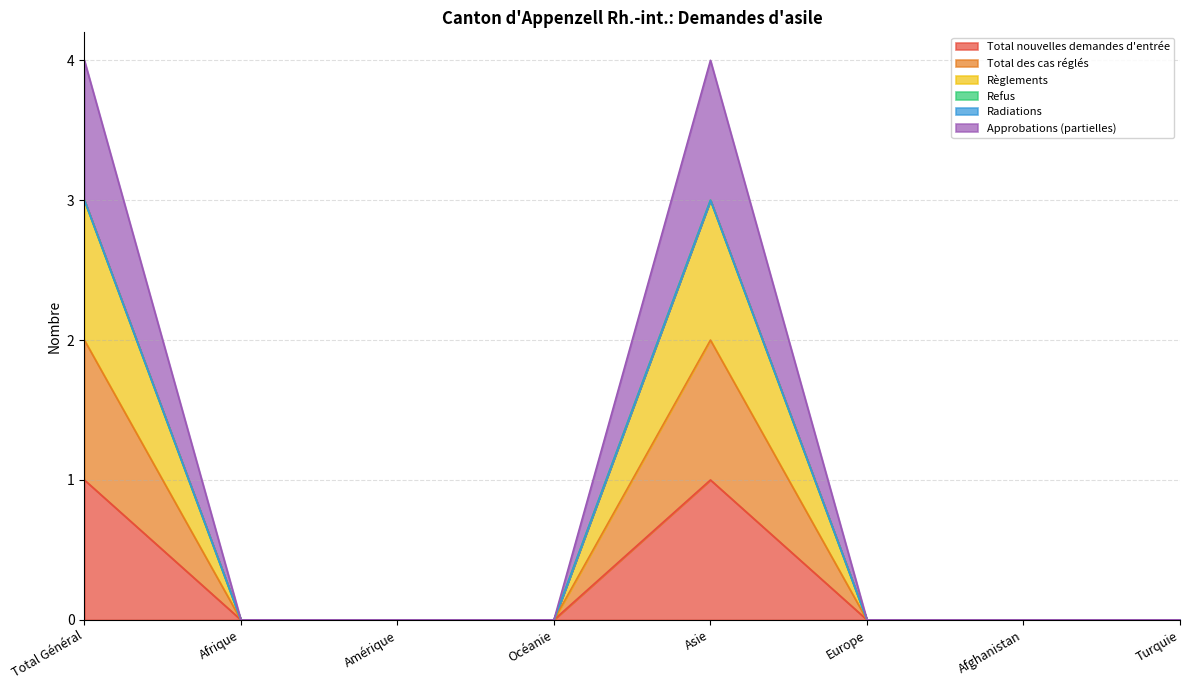

At which label does Total nouvelles demandes d'entrée reach its peak?

Total Général